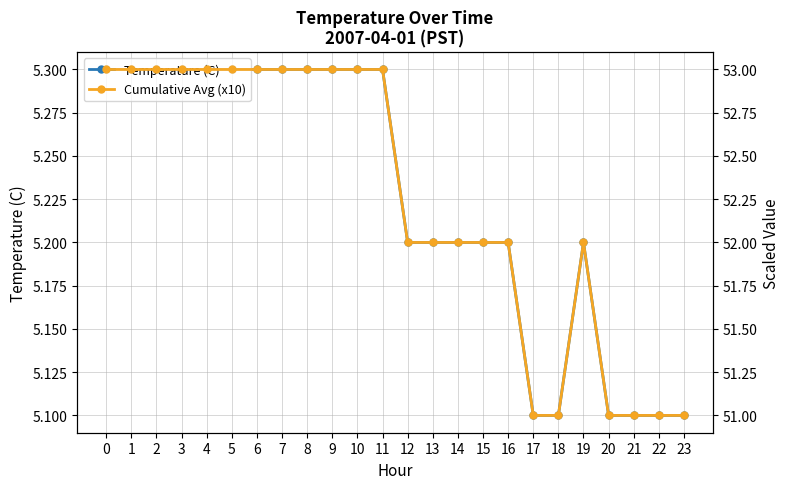

True or false: Temperature (C) and Cumulative Avg (x10) intersect in this chart.

False